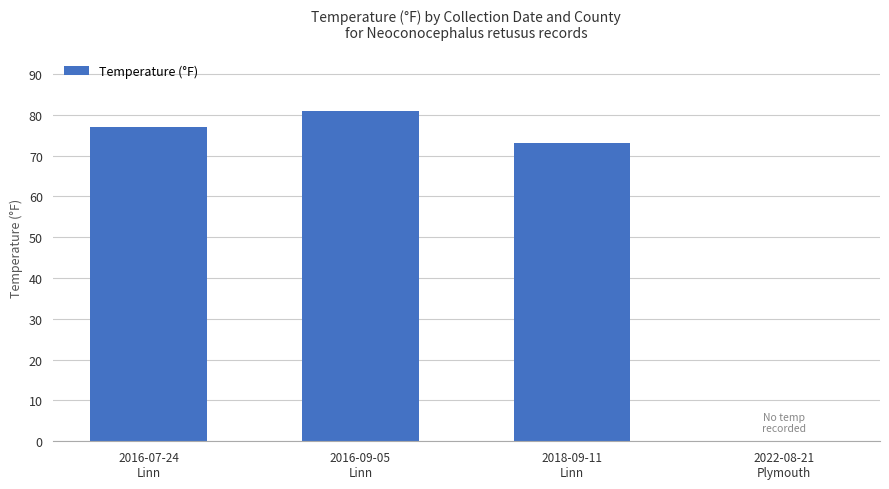

The chart shows a value of 26 at 2022-08-21
Plymouth. True or false?

False